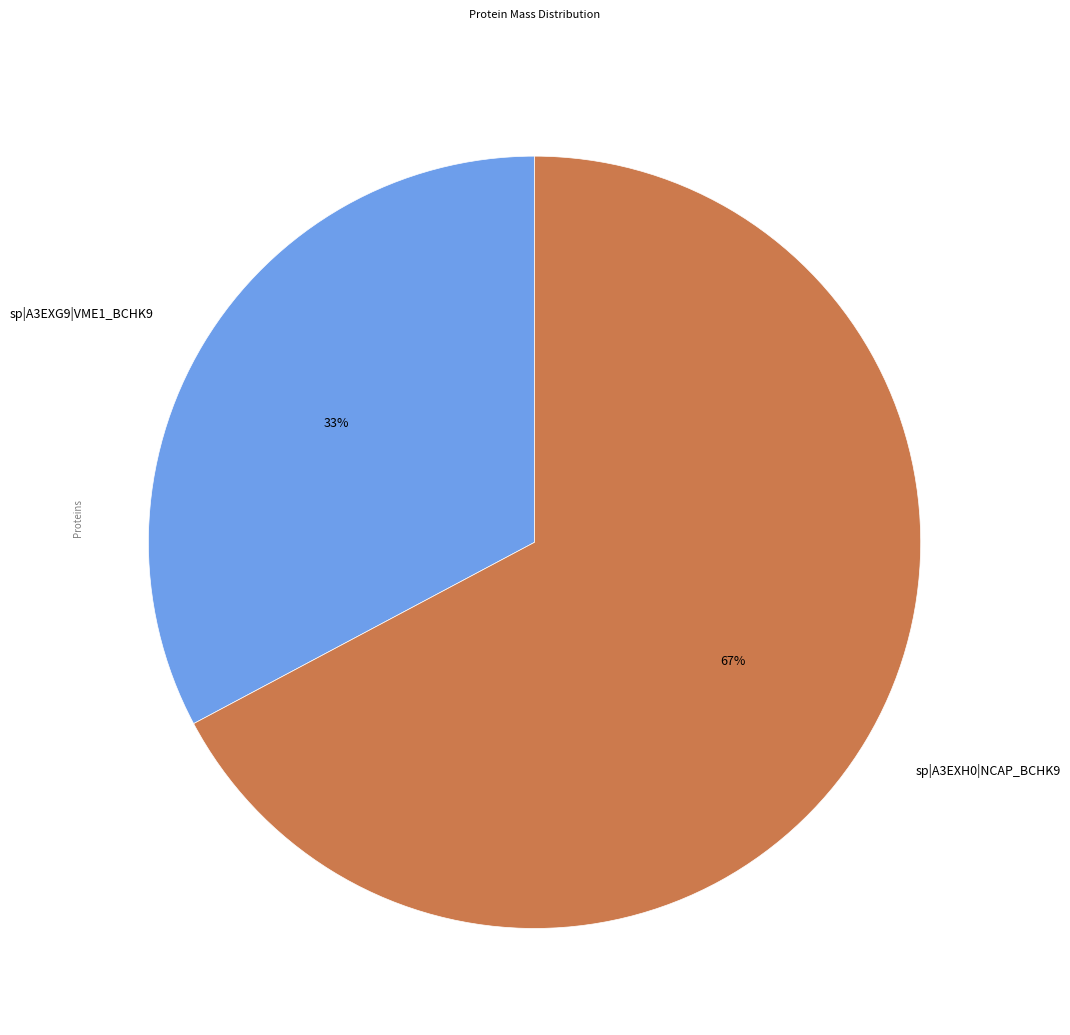

Rank the categories by value from lowest to highest.

sp|A3EXG9|VME1_BCHK9, sp|A3EXH0|NCAP_BCHK9